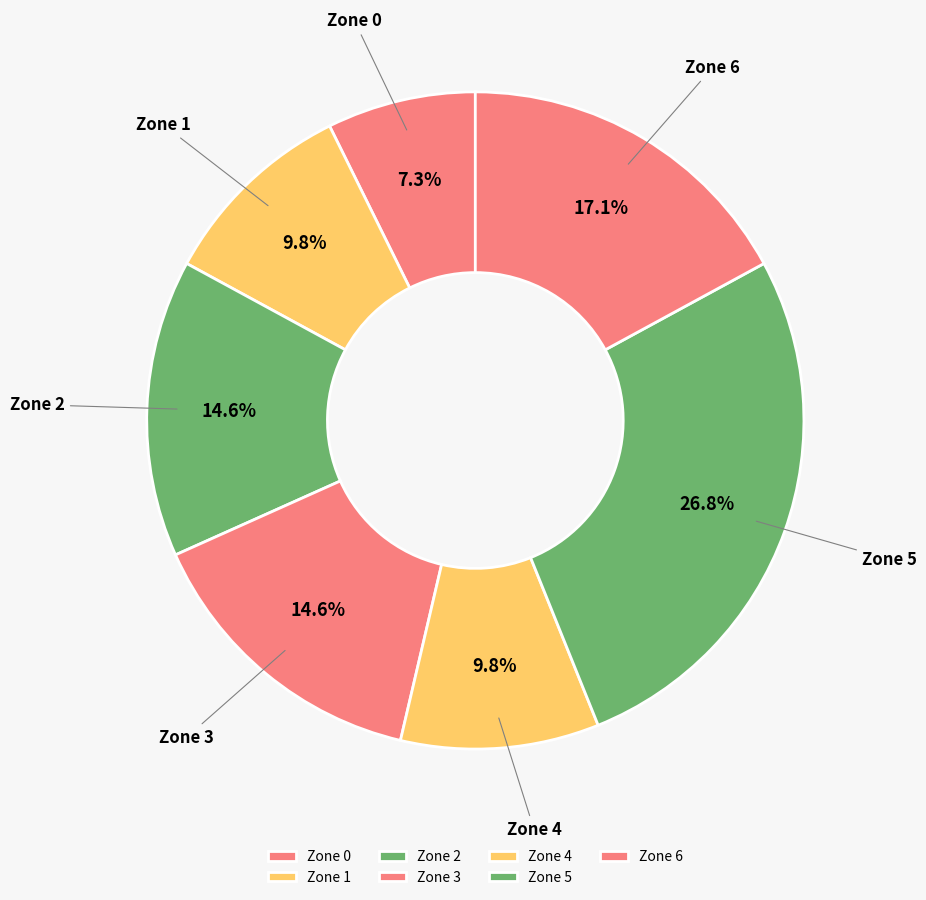

Does Zone 6 represent more than half of the total?

No